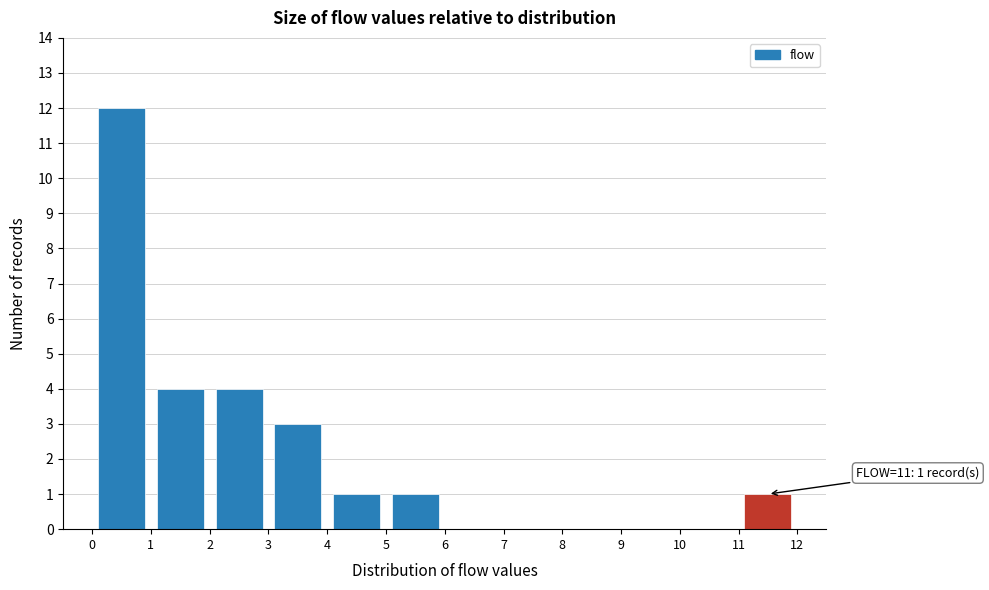

Over which range of the x-axis is the bar tallest?

0 to 1